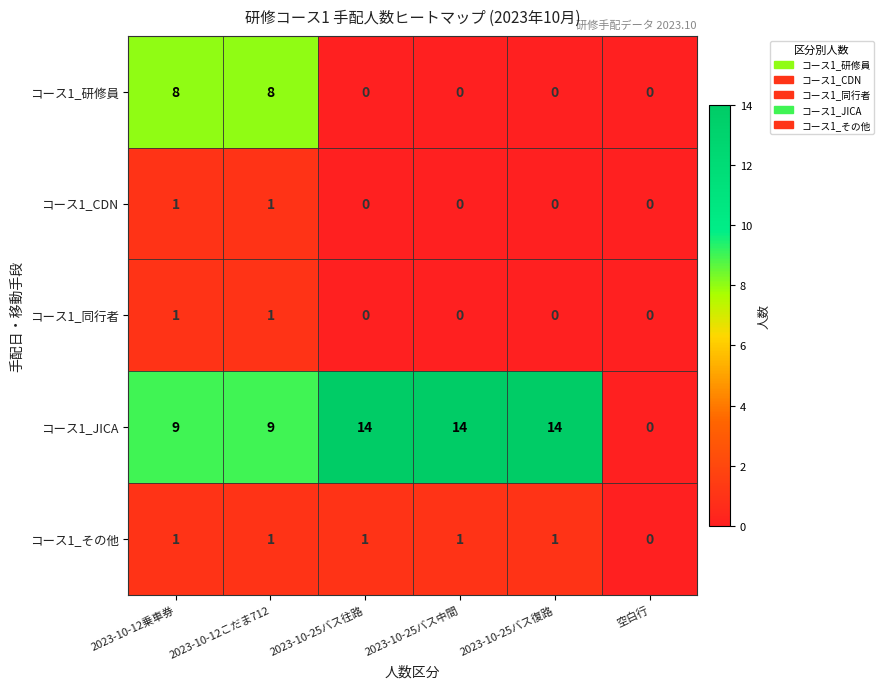

What is the greatest value displayed?

14